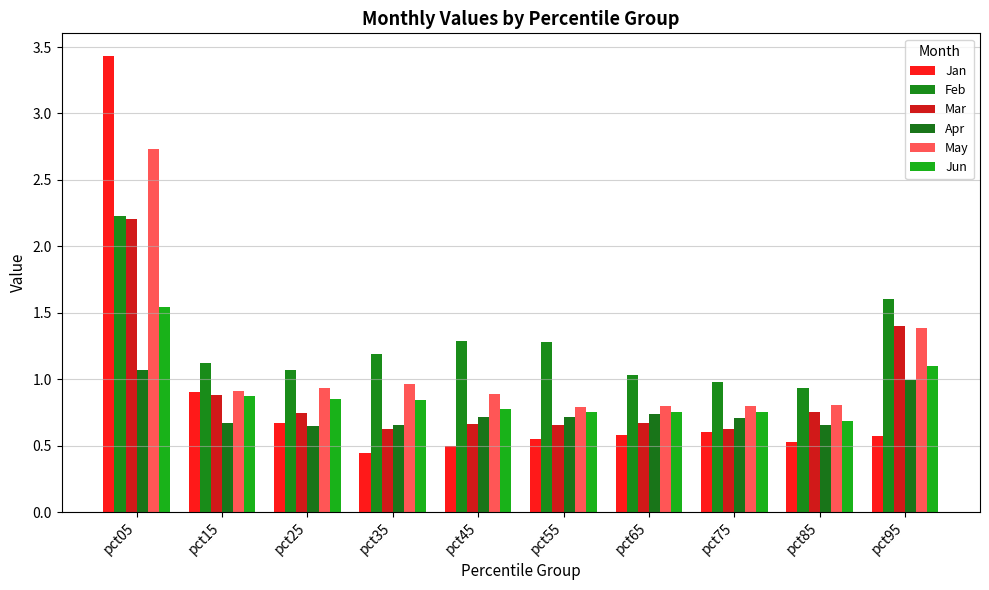

At how many categories does at least one series exceed 2?

1